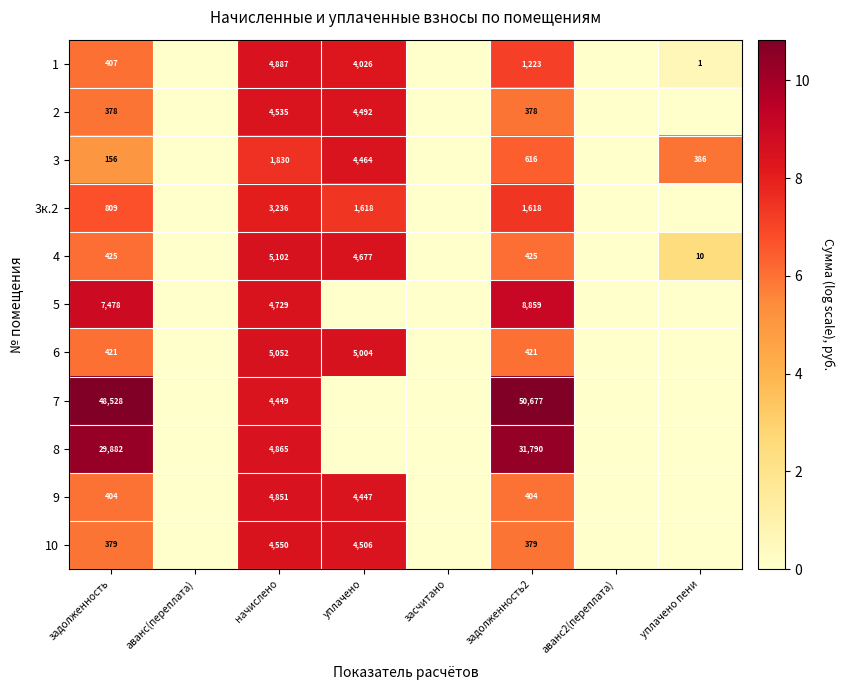

The value of 7 at начислено is 6358. True or false?

False